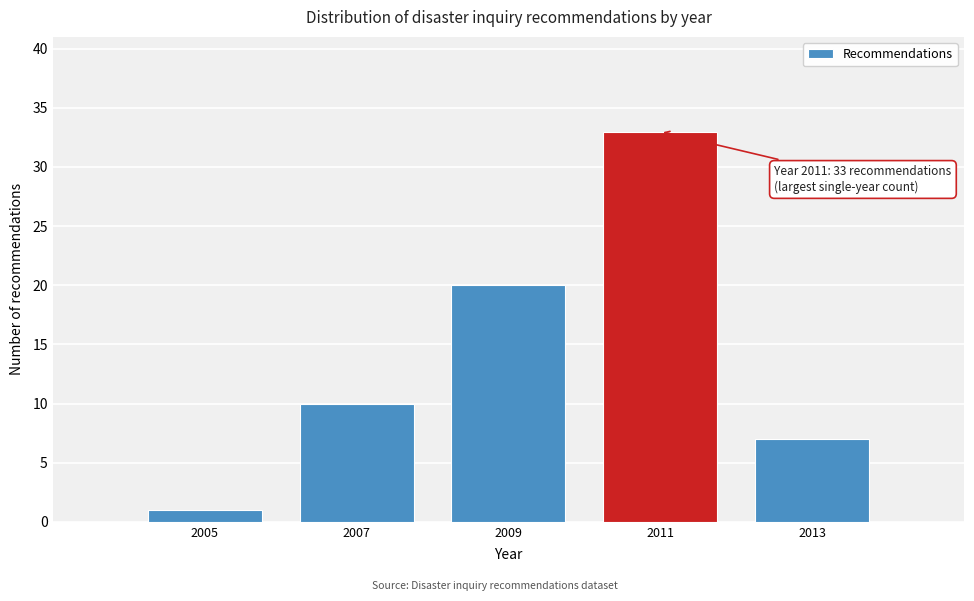

Reading right to left, what are all the values shown in this chart?

2013=7	2011=33	2009=20	2007=10	2005=1